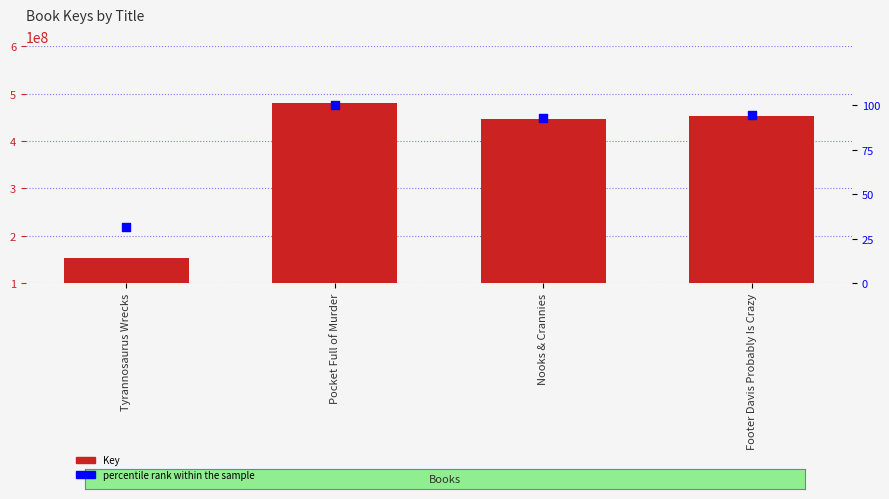

Which series reaches the maximum Y coordinate?

Key